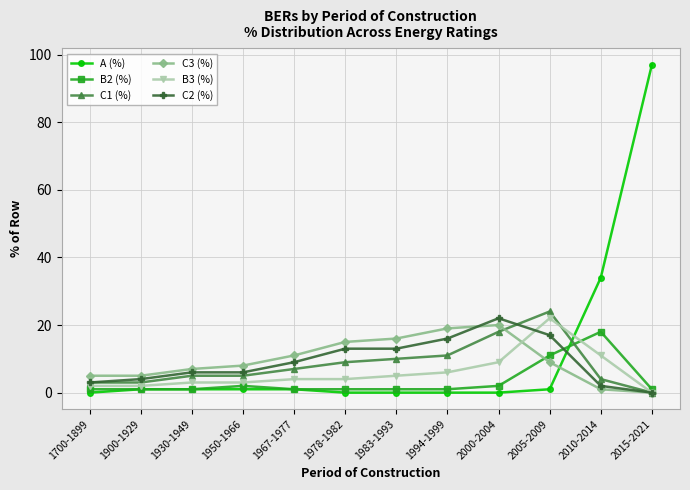

Reading left to right, what are all the values shown in this chart?

A (%): 1700-1899=0	1900-1929=1	1930-1949=1	1950-1966=1	1967-1977=1	1978-1982=0	1983-1993=0	1994-1999=0	2000-2004=0	2005-2009=1	2010-2014=34	2015-2021=97
B2 (%): 1700-1899=1	1900-1929=1	1930-1949=1	1950-1966=2	1967-1977=1	1978-1982=1	1983-1993=1	1994-1999=1	2000-2004=2	2005-2009=11	2010-2014=18	2015-2021=1
C1 (%): 1700-1899=3	1900-1929=3	1930-1949=5	1950-1966=5	1967-1977=7	1978-1982=9	1983-1993=10	1994-1999=11	2000-2004=18	2005-2009=24	2010-2014=4	2015-2021=0
C3 (%): 1700-1899=5	1900-1929=5	1930-1949=7	1950-1966=8	1967-1977=11	1978-1982=15	1983-1993=16	1994-1999=19	2000-2004=20	2005-2009=9	2010-2014=1	2015-2021=0
B3 (%): 1700-1899=2	1900-1929=2	1930-1949=3	1950-1966=3	1967-1977=4	1978-1982=4	1983-1993=5	1994-1999=6	2000-2004=9	2005-2009=22	2010-2014=11	2015-2021=0
C2 (%): 1700-1899=3	1900-1929=4	1930-1949=6	1950-1966=6	1967-1977=9	1978-1982=13	1983-1993=13	1994-1999=16	2000-2004=22	2005-2009=17	2010-2014=2	2015-2021=0